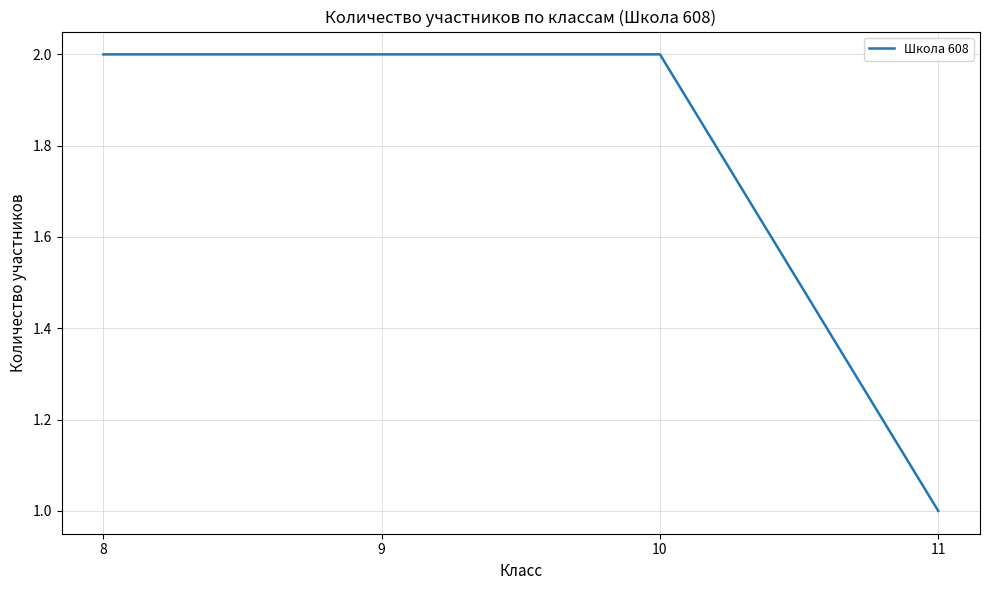

How many distinct data groups are displayed?

1